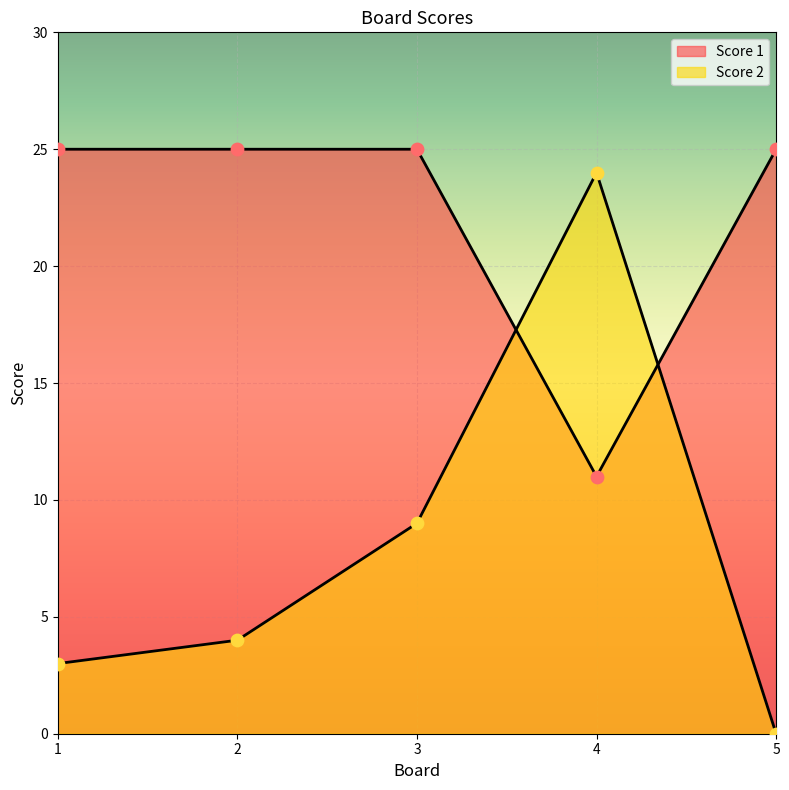

Which series has the largest total across all categories?

Score 1